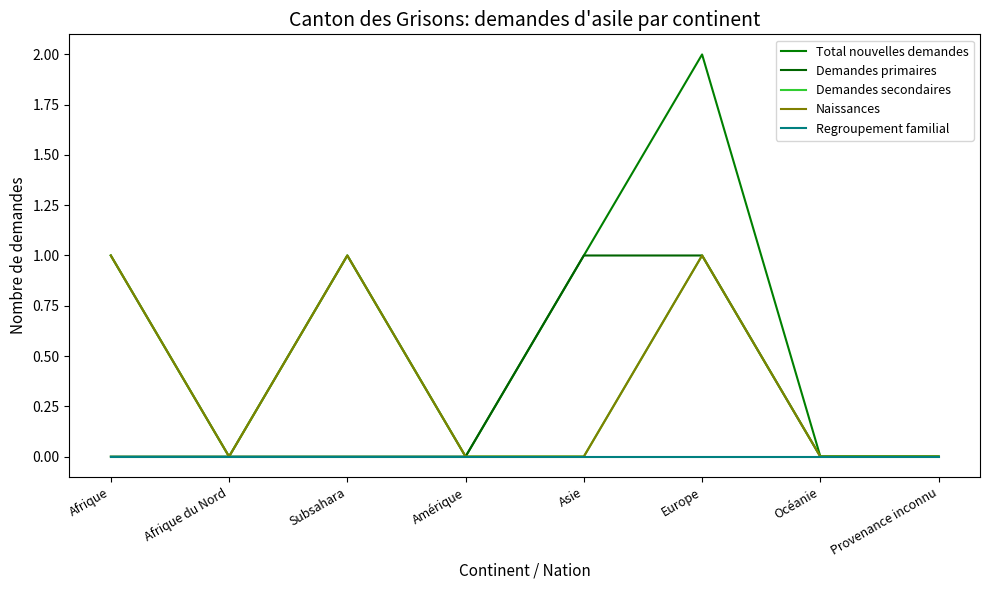

At which category is the sum across all series the highest?

Europe